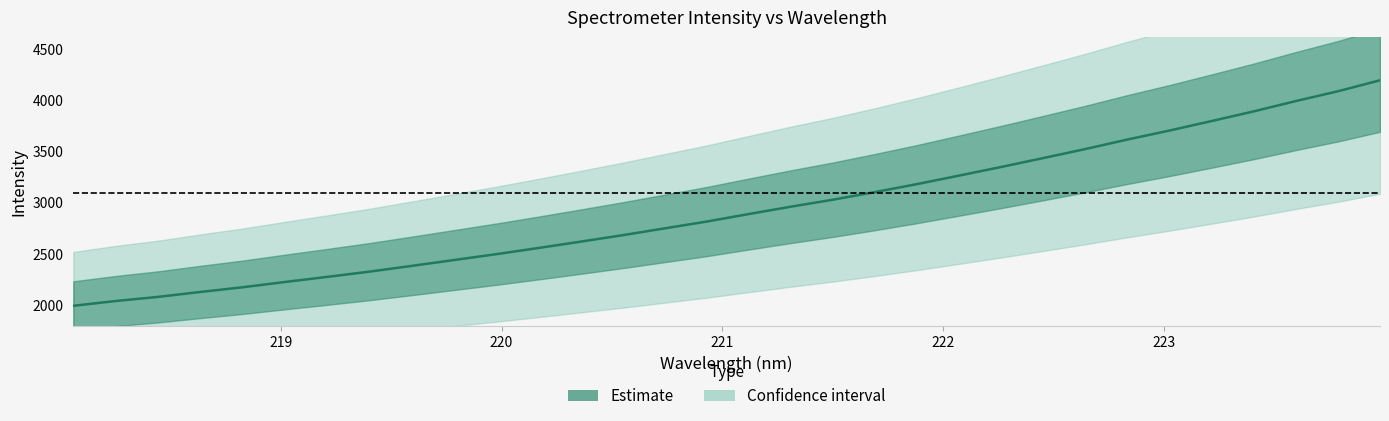

Is it true that the value at 30 is 865.1?

False